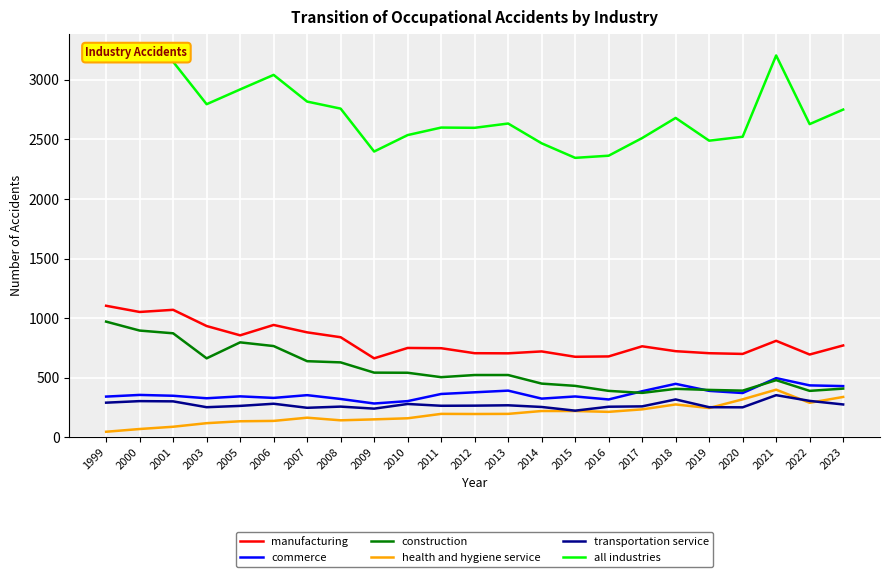

How many interior local peaks does the all industries series have?

5